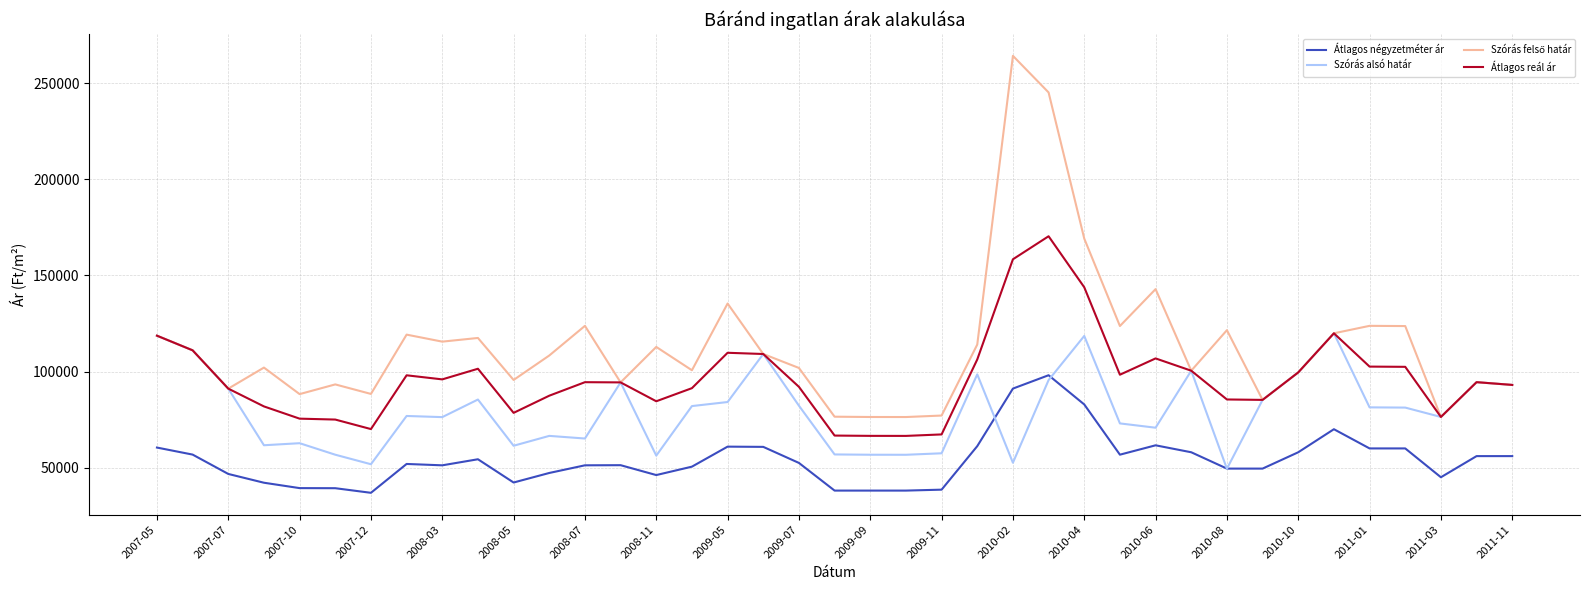

What is the highest value of the Átlagos reál ár series?

170416